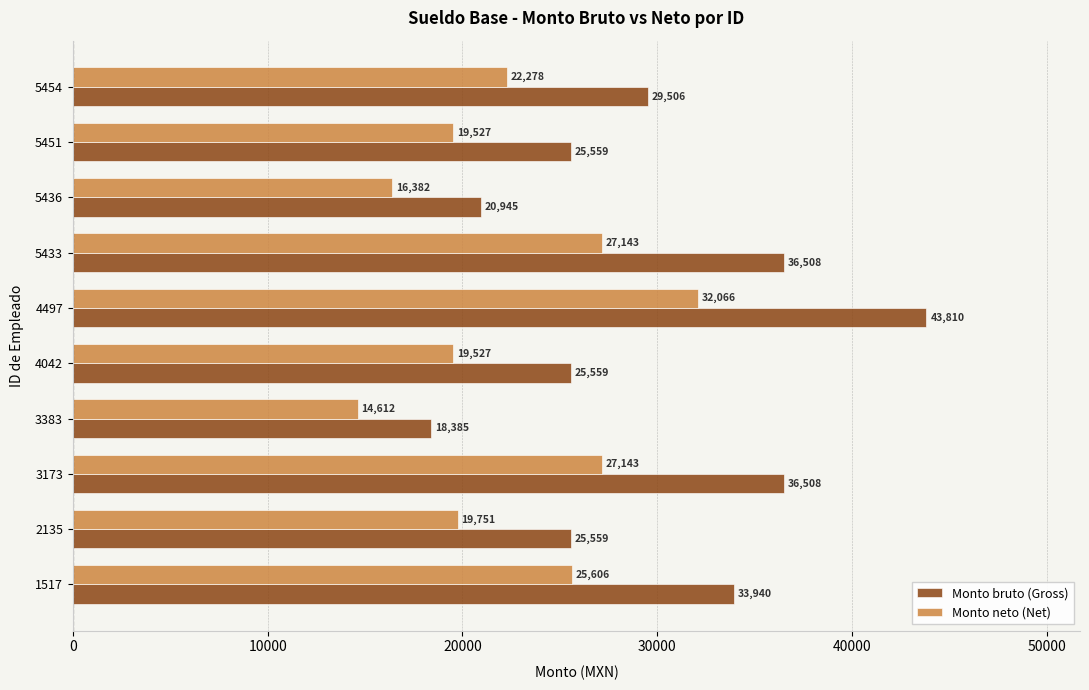

The Monto neto (Net) series shows 19527.2 at 4042. True or false?

True